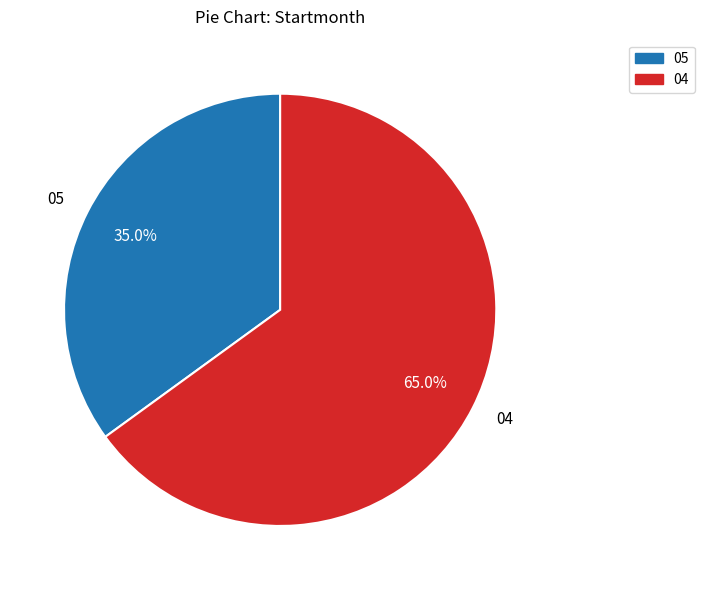

To the nearest percent, what portion does 04 represent?

65%